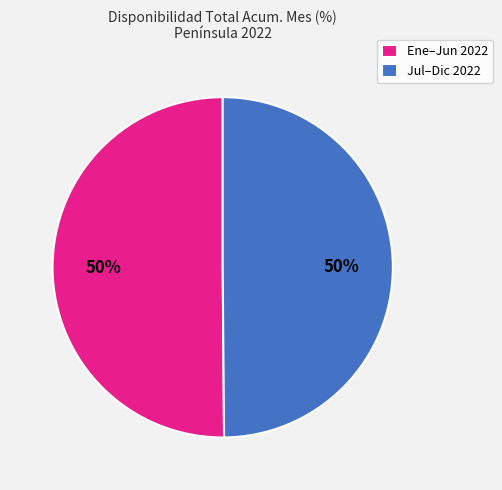

Is it true that Ene–Jun 2022 is 45% of the pie?

False